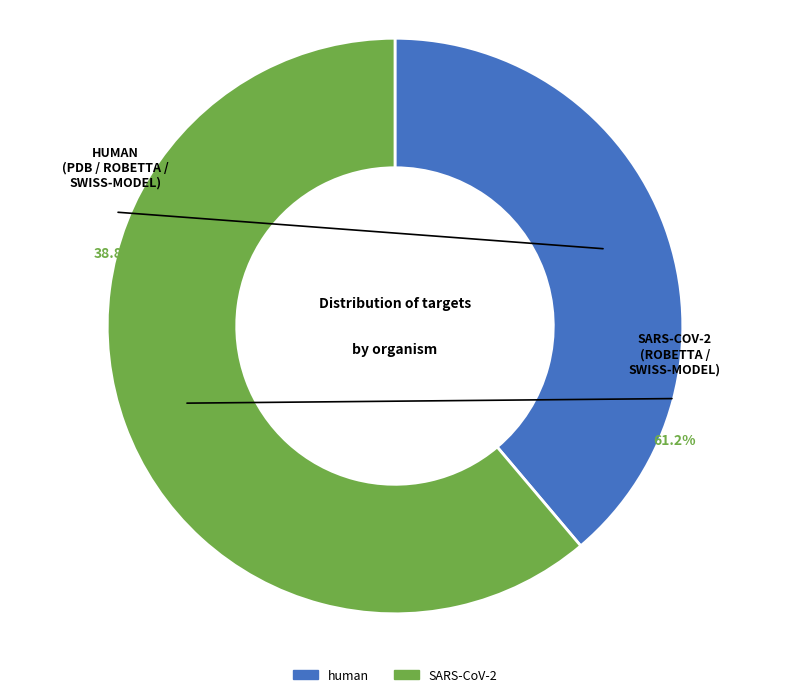

How many segments does this pie chart have?

2